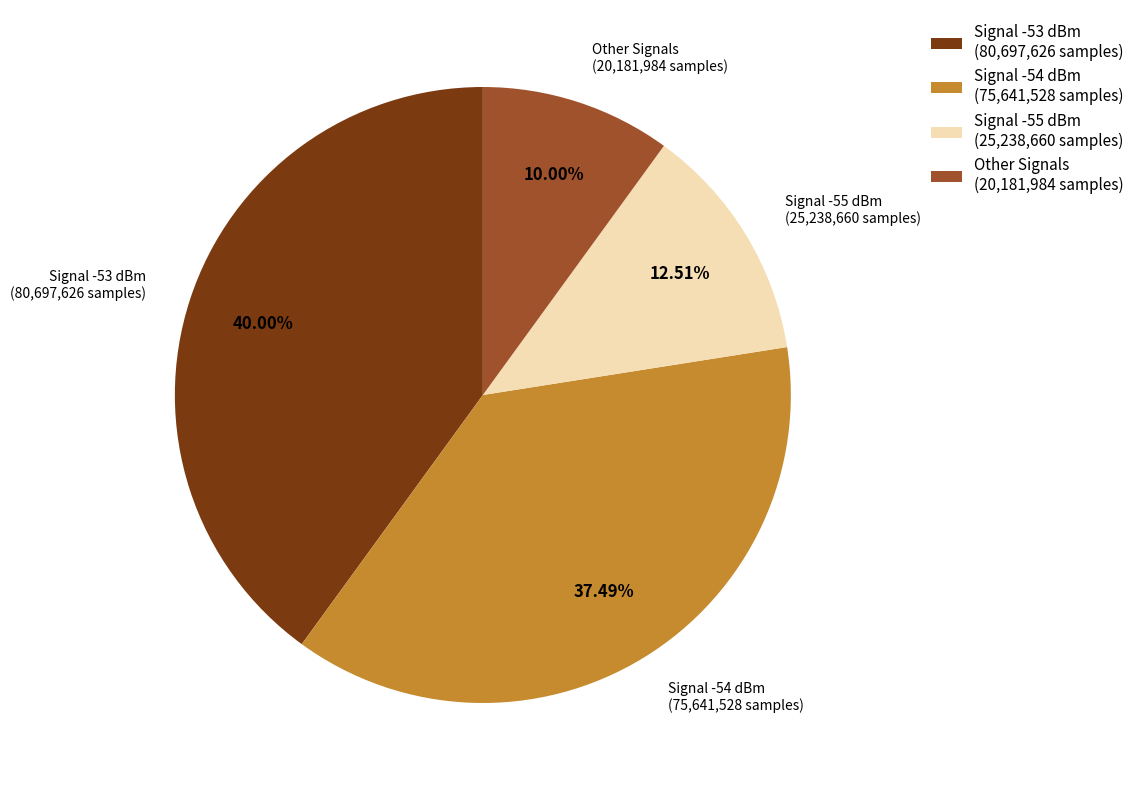

Is there any slice that represents more than half of the pie?

No